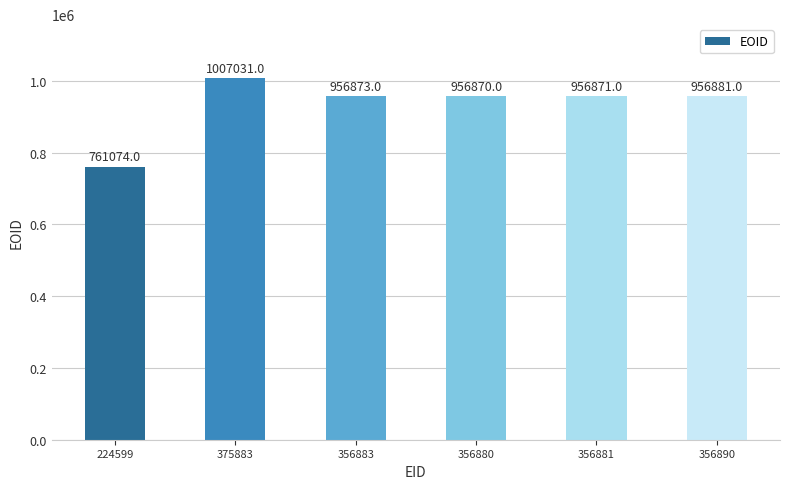

What is the sum of all values?

5595600